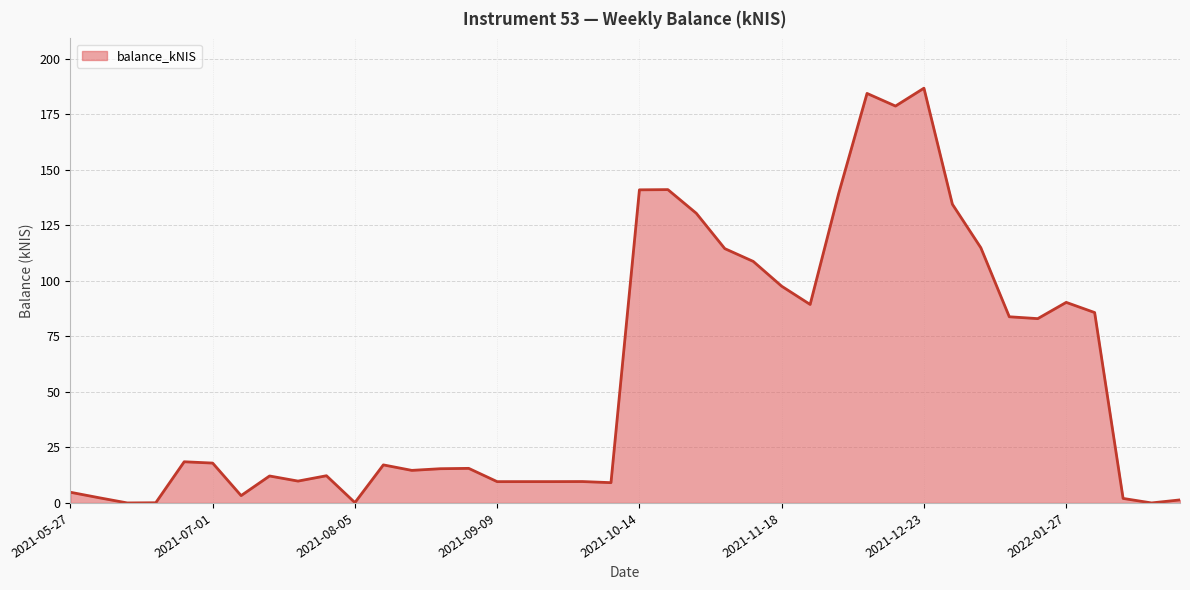

What is the difference between the maximum and minimum values?

186.8